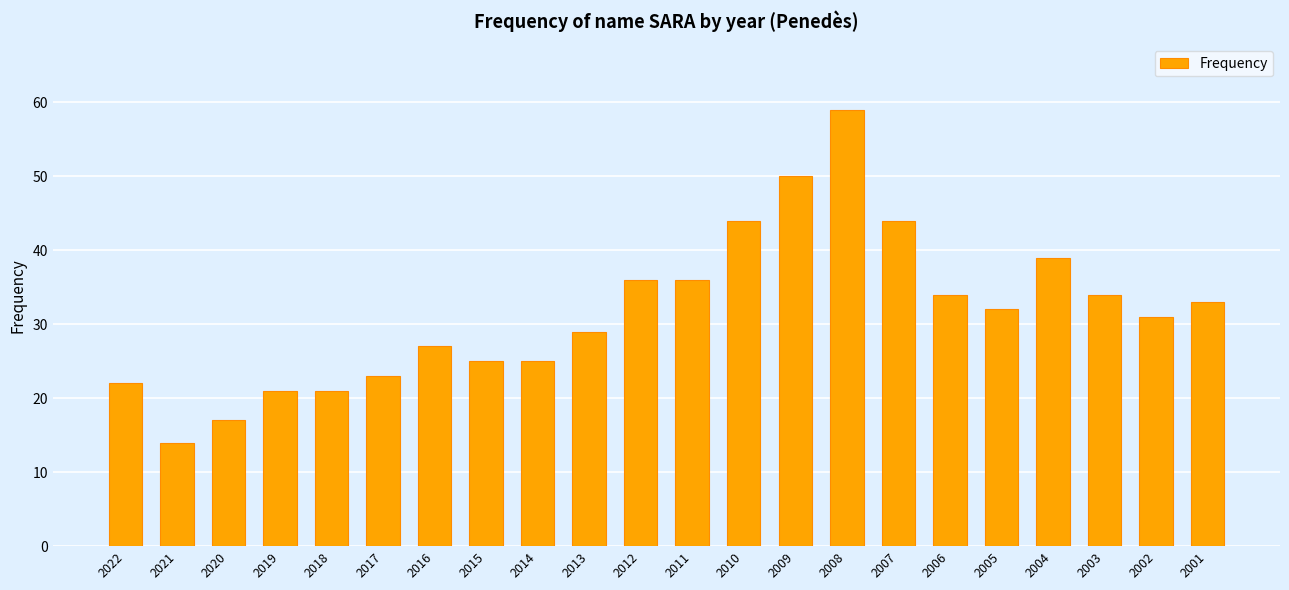

How many bars are there in total?

22